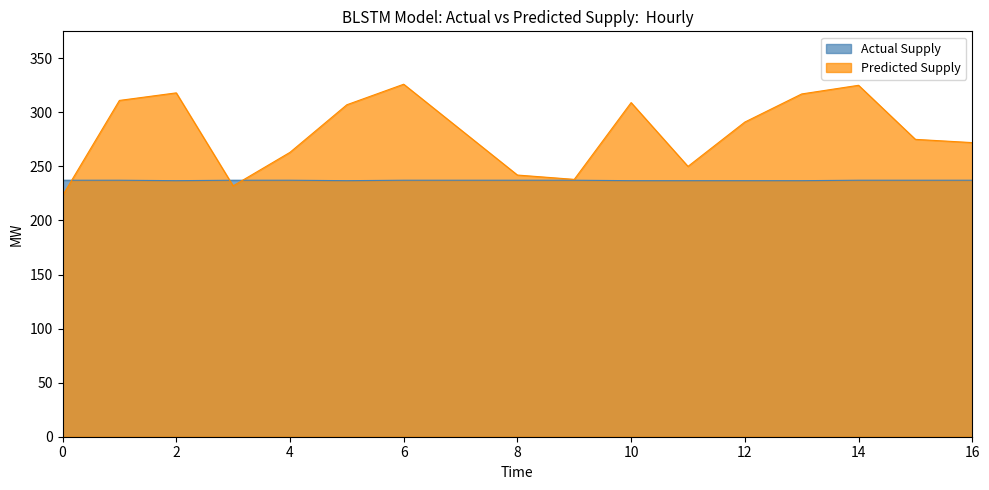

At which category does Predicted Supply reach its first local valley?

Rosalba Díaz